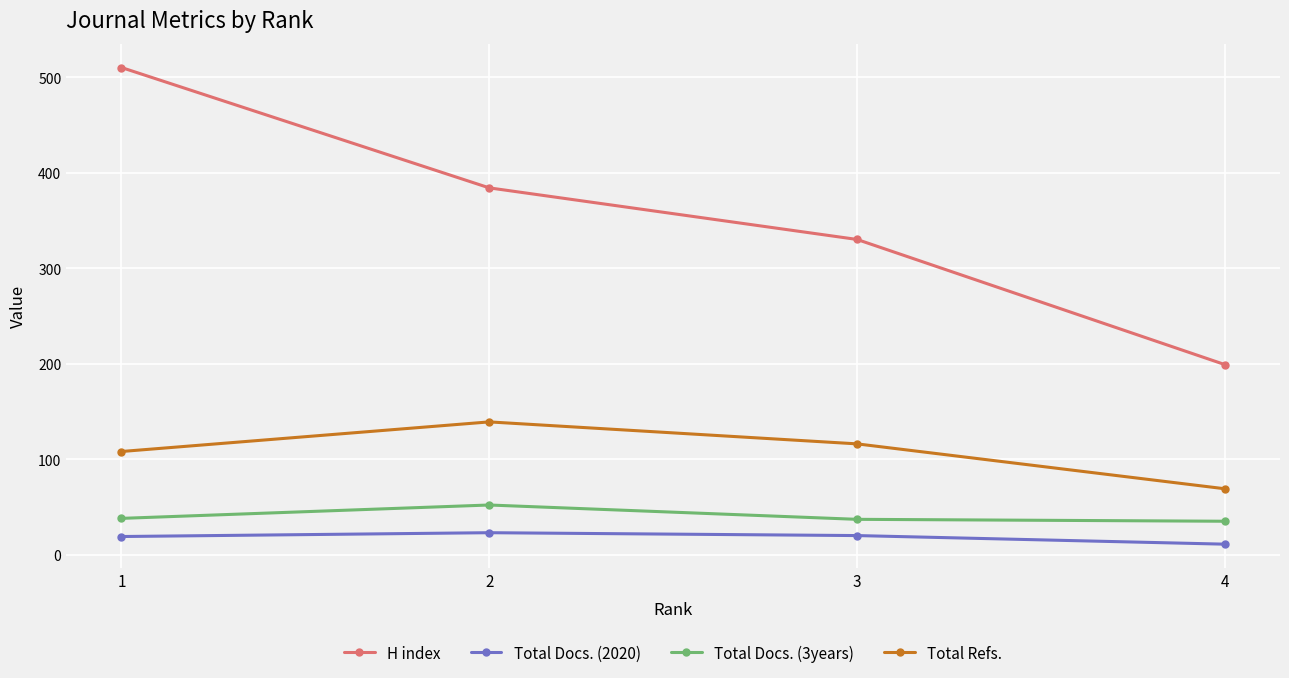

How many values in the Total Docs. (2020) series are below 20?

2